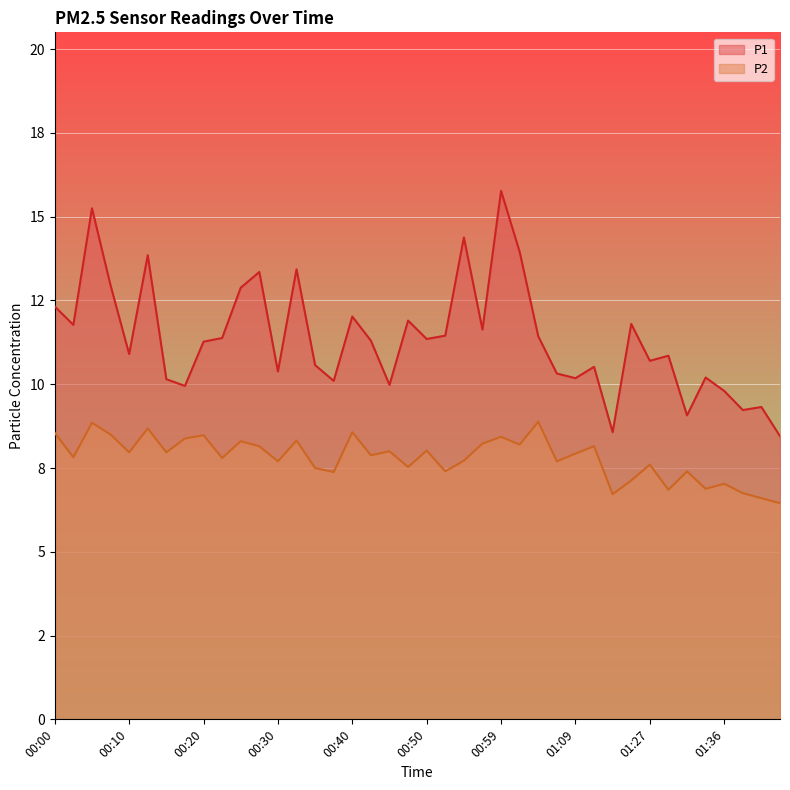

True or false: P1 and P2 intersect in this chart.

False